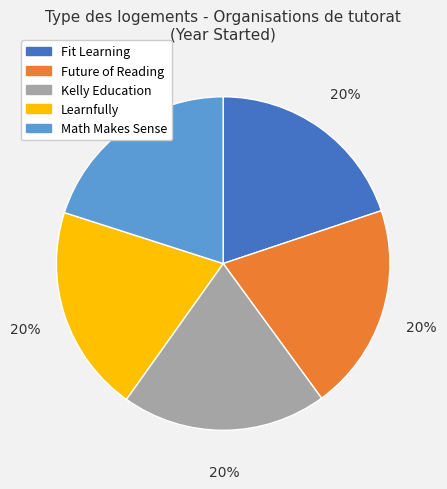

Approximately how many times larger is the value at Future of Reading compared to Math Makes Sense?

1.0